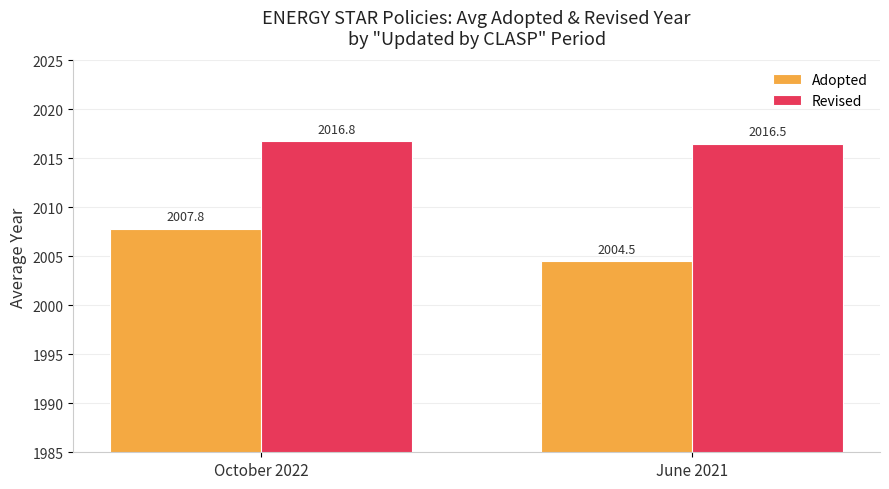

Rank the series by their average value, from lowest to highest.

Adopted, Revised